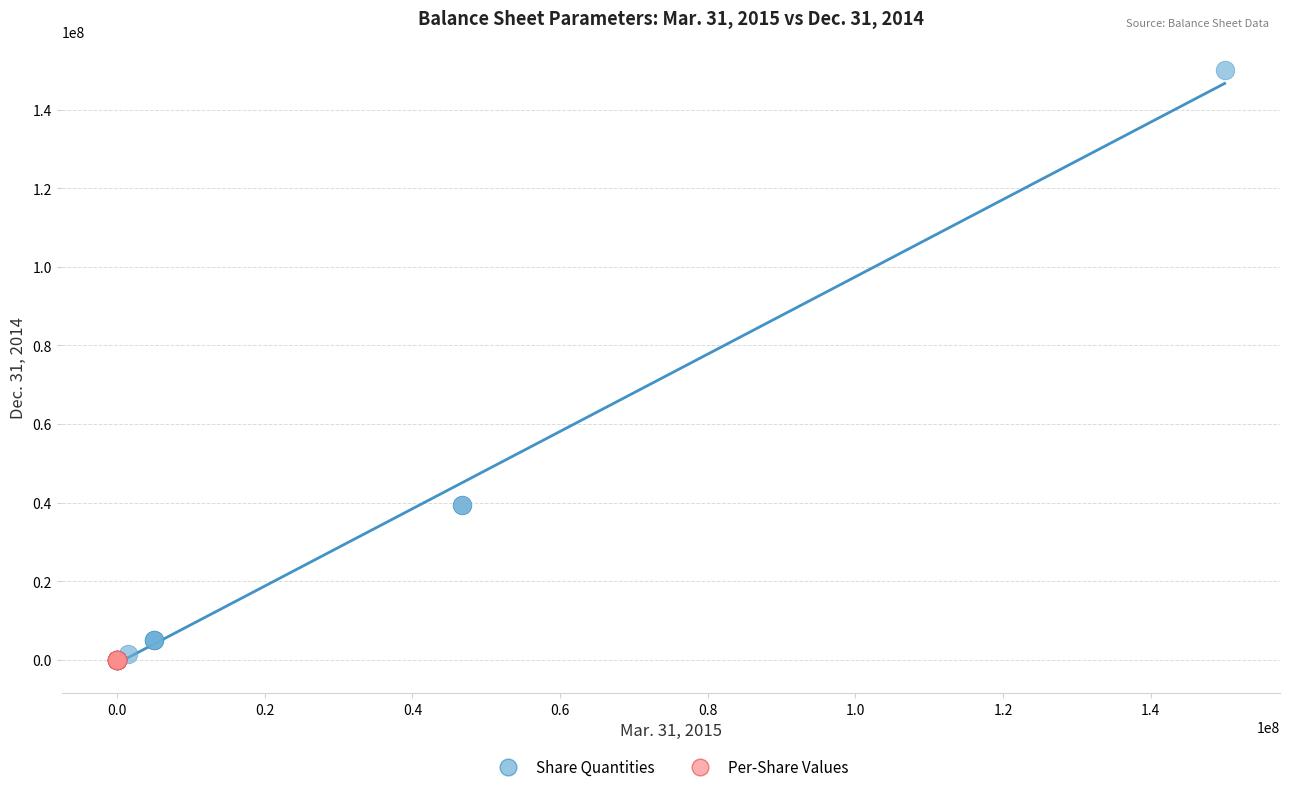

Which series contains the highest Y value?

Share Quantities